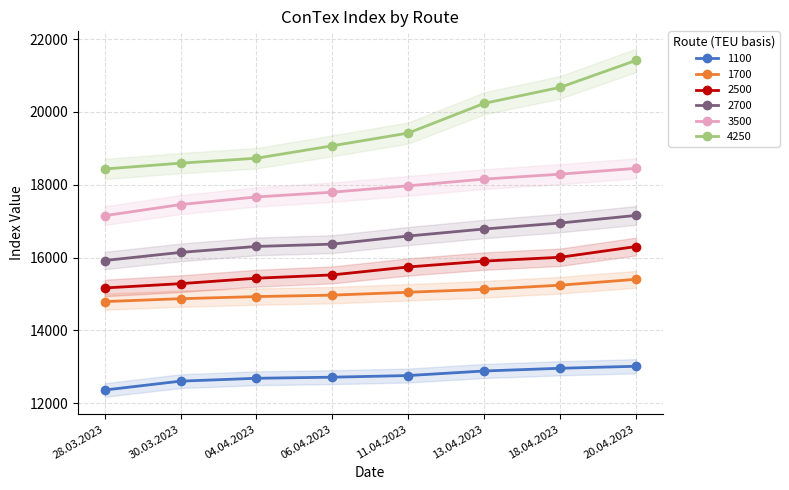

How many lines are shown in the chart?

6